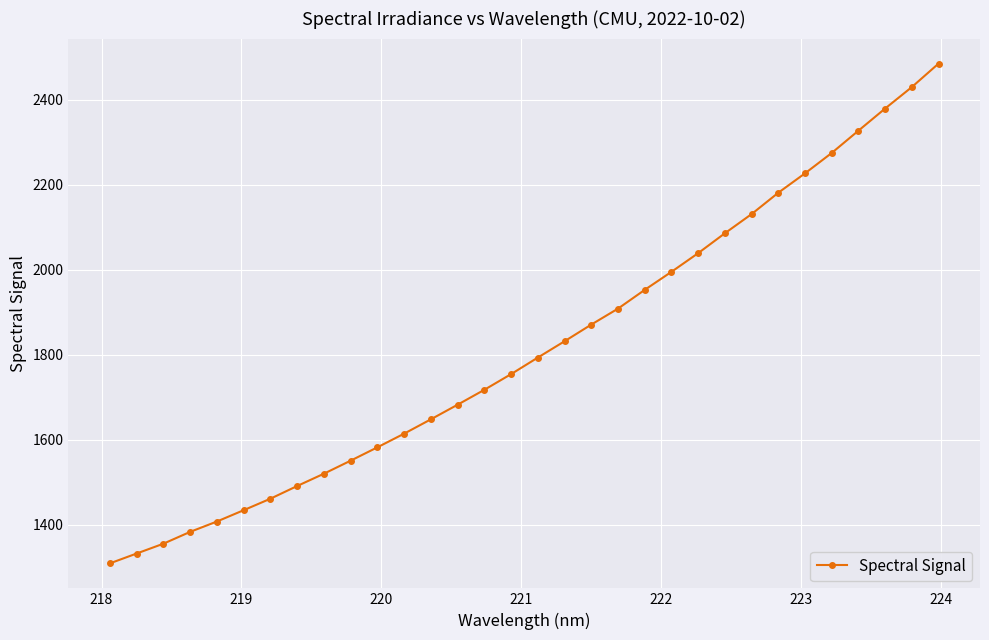

How many values are below 1793?

16